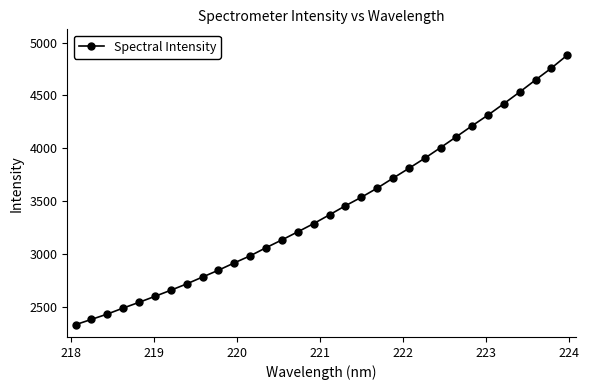

What is the value of the 26th point from the left?

4212.4